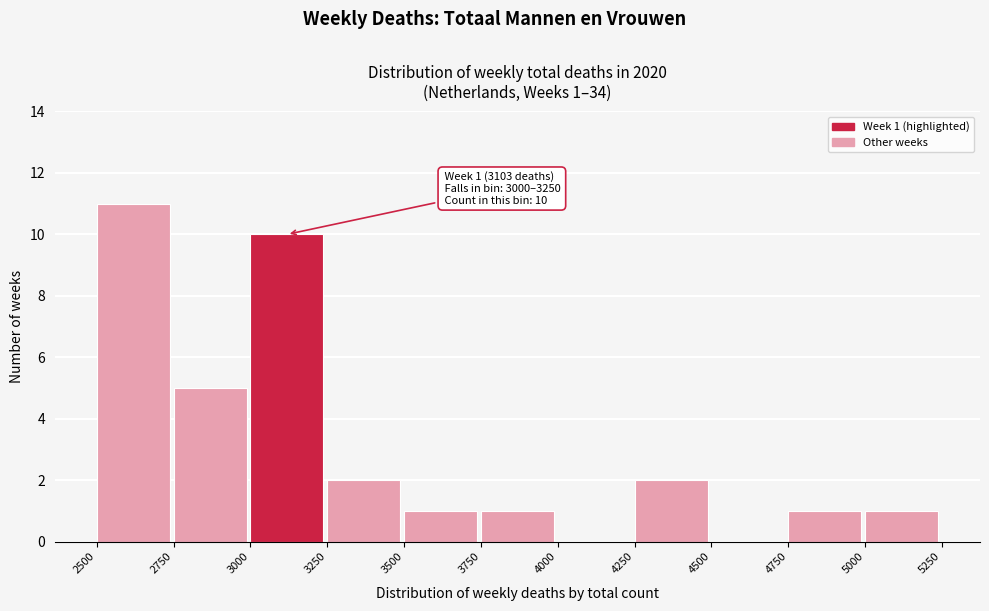

Over which range of the x-axis is the bar tallest?

2500 to 2750